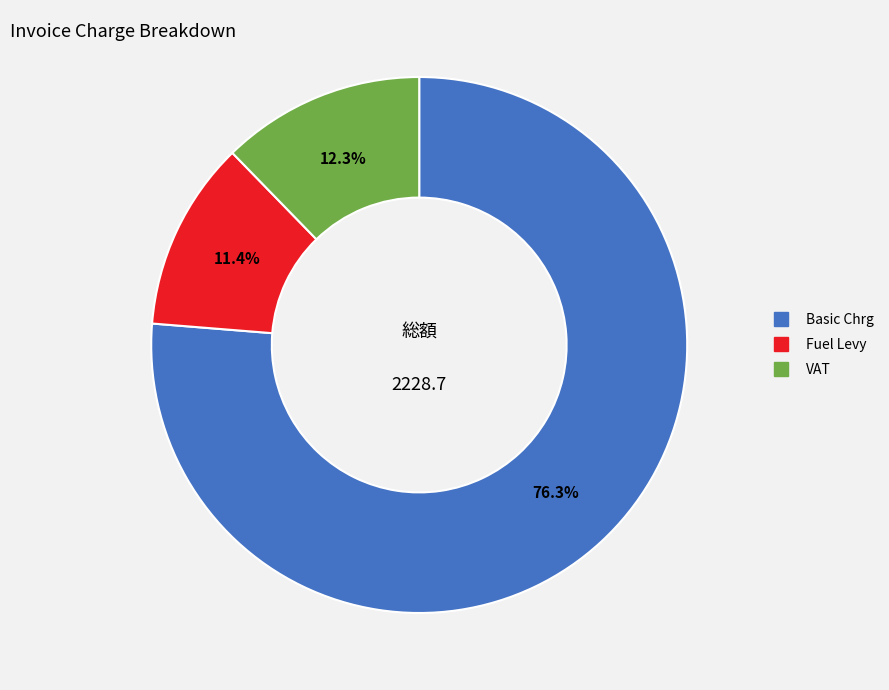

Which category has the smallest portion of the pie?

Fuel Levy